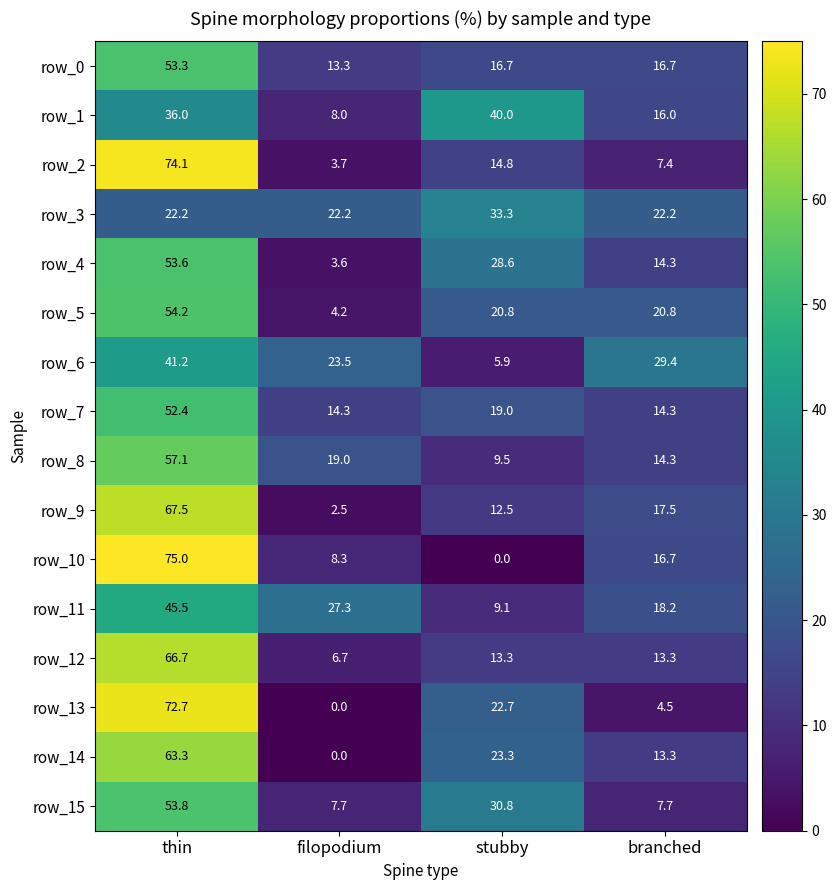

Reading right to left, list all the values displayed in this chart.

row_0: branched=16.7	stubby=16.7	filopodium=13.3	thin=53.3
row_1: branched=16.0	stubby=40.0	filopodium=8.0	thin=36.0
row_2: branched=7.4	stubby=14.8	filopodium=3.7	thin=74.1
row_3: branched=22.2	stubby=33.3	filopodium=22.2	thin=22.2
row_4: branched=14.3	stubby=28.6	filopodium=3.6	thin=53.6
row_5: branched=20.8	stubby=20.8	filopodium=4.2	thin=54.2
row_6: branched=29.4	stubby=5.9	filopodium=23.5	thin=41.2
row_7: branched=14.3	stubby=19.0	filopodium=14.3	thin=52.4
row_8: branched=14.3	stubby=9.5	filopodium=19.0	thin=57.1
row_9: branched=17.5	stubby=12.5	filopodium=2.5	thin=67.5
row_10: branched=16.7	stubby=0.0	filopodium=8.3	thin=75.0
row_11: branched=18.2	stubby=9.1	filopodium=27.3	thin=45.5
row_12: branched=13.3	stubby=13.3	filopodium=6.7	thin=66.7
row_13: branched=4.5	stubby=22.7	filopodium=0.0	thin=72.7
row_14: branched=13.3	stubby=23.3	filopodium=0.0	thin=63.3
row_15: branched=7.7	stubby=30.8	filopodium=7.7	thin=53.8